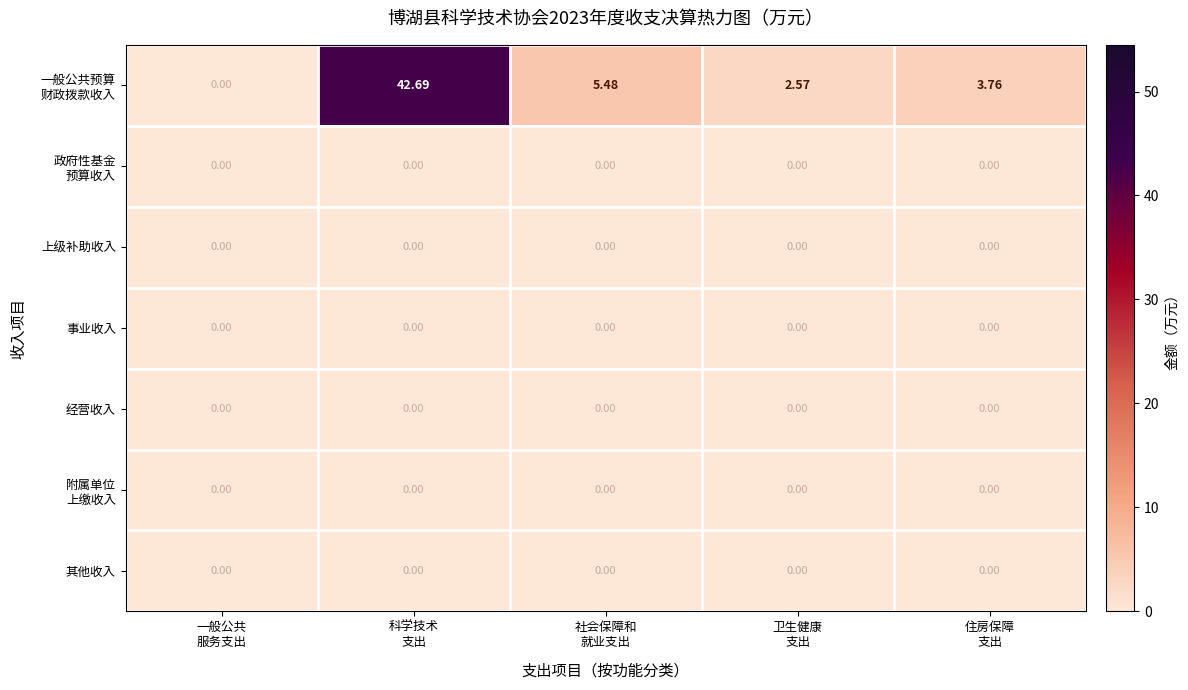

How many series are shown in this chart?

7